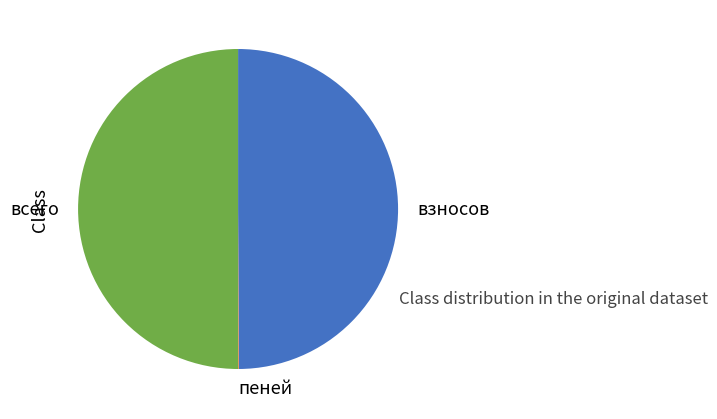

The всего slice represents 39% of the pie. True or false?

False